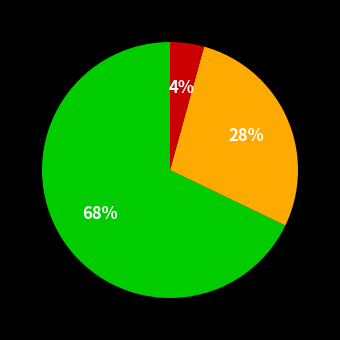

To the nearest percent, what is the average slice percentage?

33%